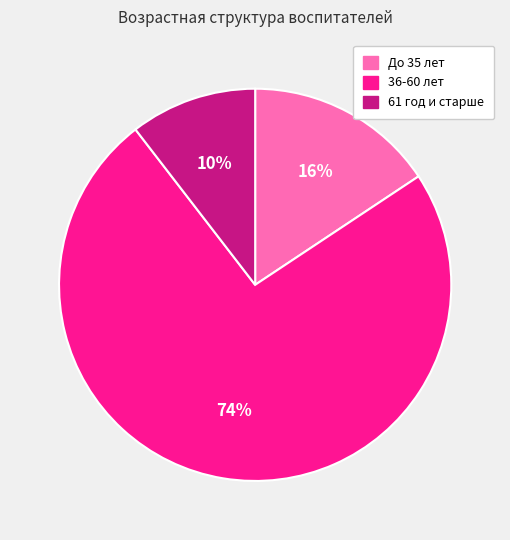

Is it true that 36-60 лет is 74% of the pie?

True